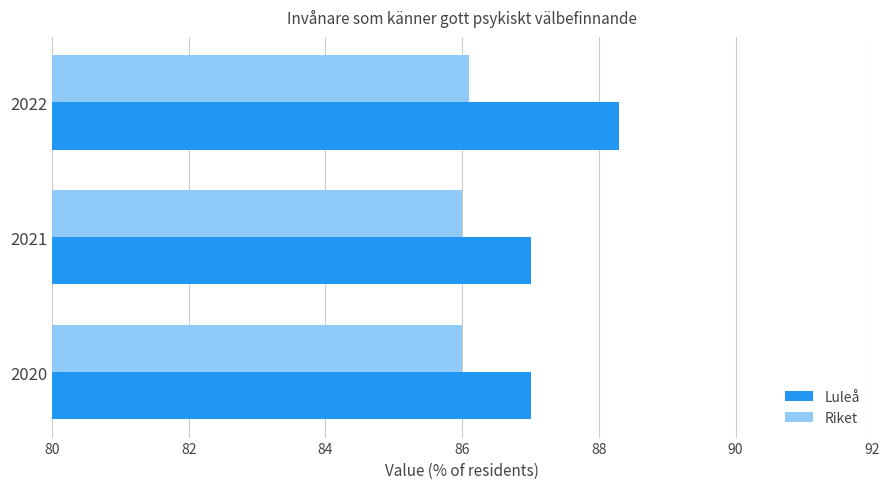

List the series in order of their overall mean, lowest first.

Riket, Luleå